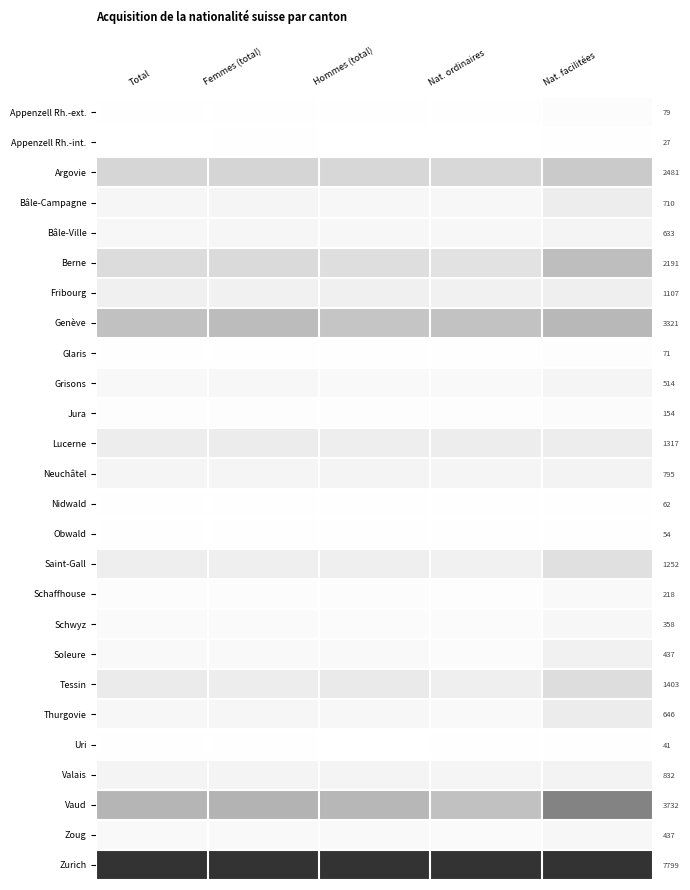

The Grisons series shows 0.0 at Hommes (total). True or false?

False